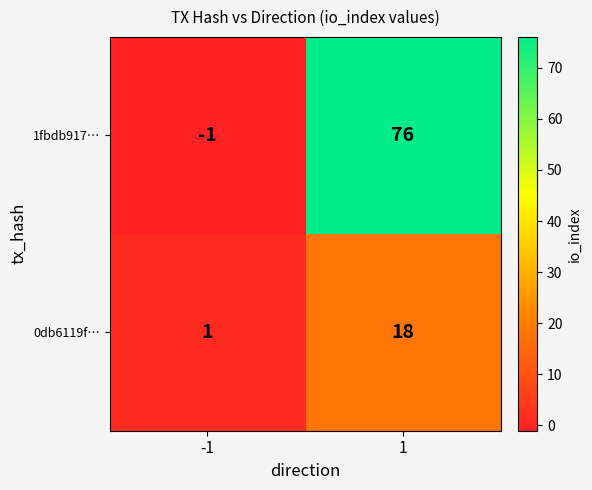

At which category is the sum across all series the highest?

1